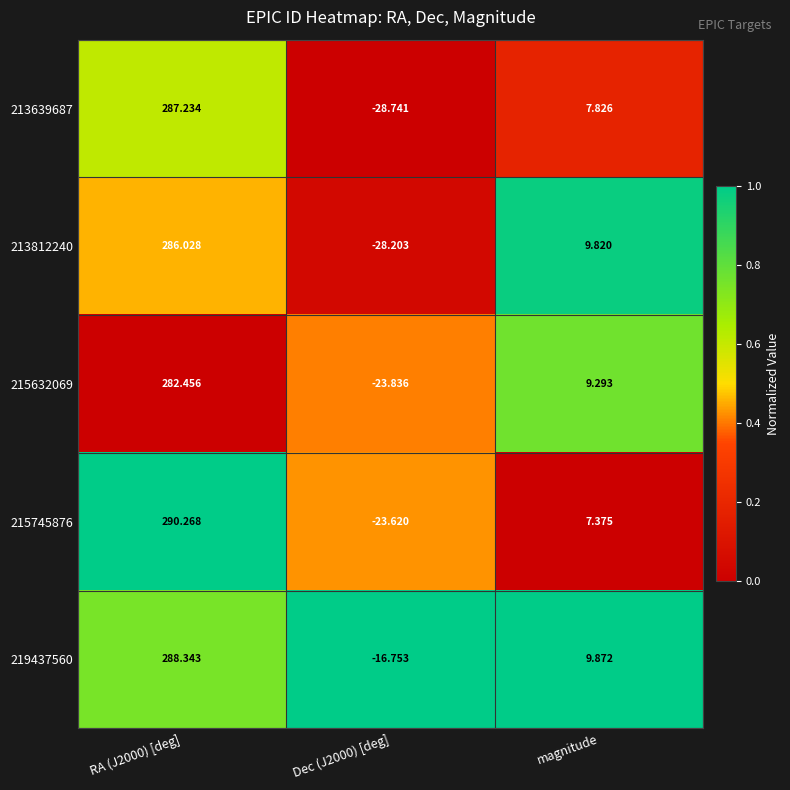

At how many categories does at least one series exceed 0?

2